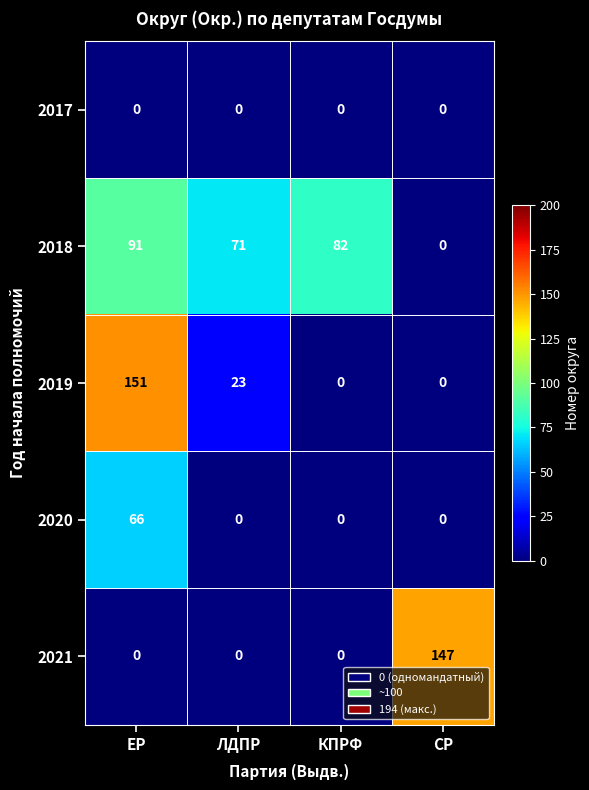

Between ЕР and СР, which series saw the biggest shift?

2019